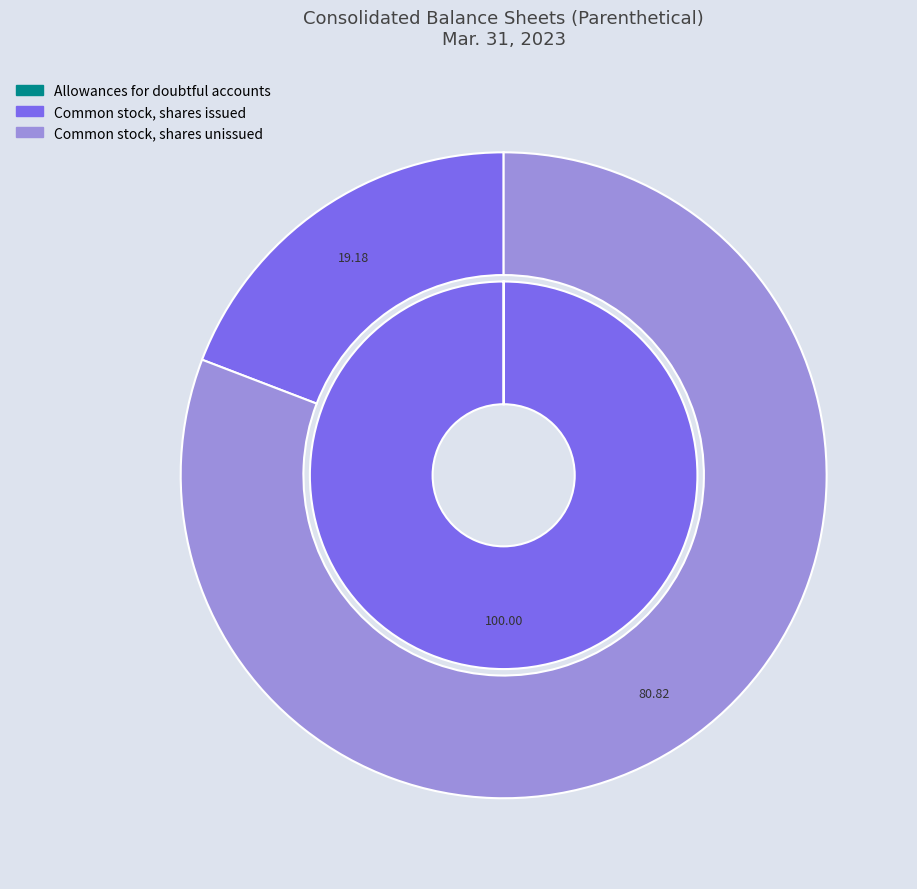

What is the change in value from Allowances for doubtful accounts to Common stock, shares issued (in shares)?

+191754190